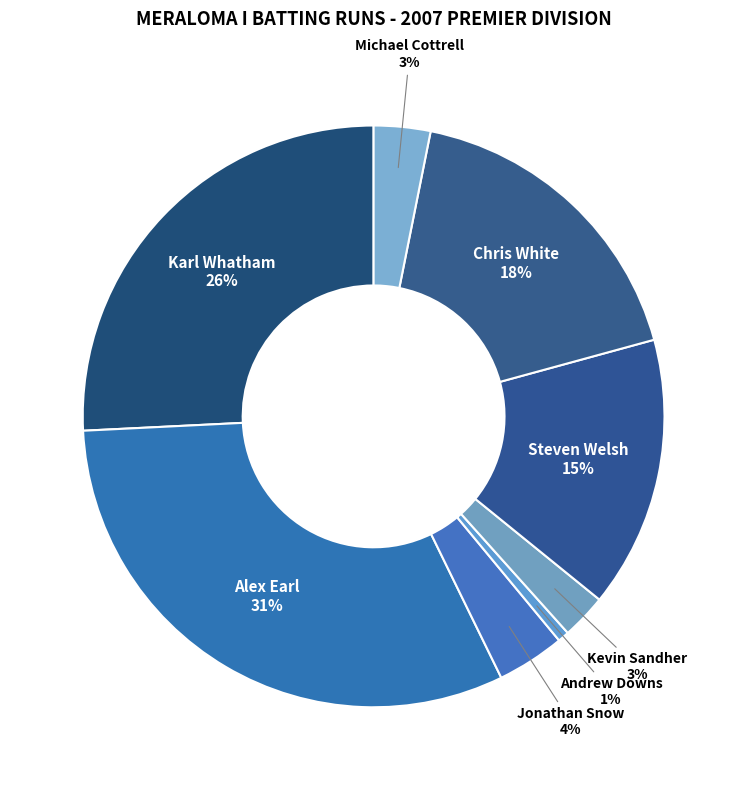

To the nearest percent, what percentage of the pie is Chris White?

18%